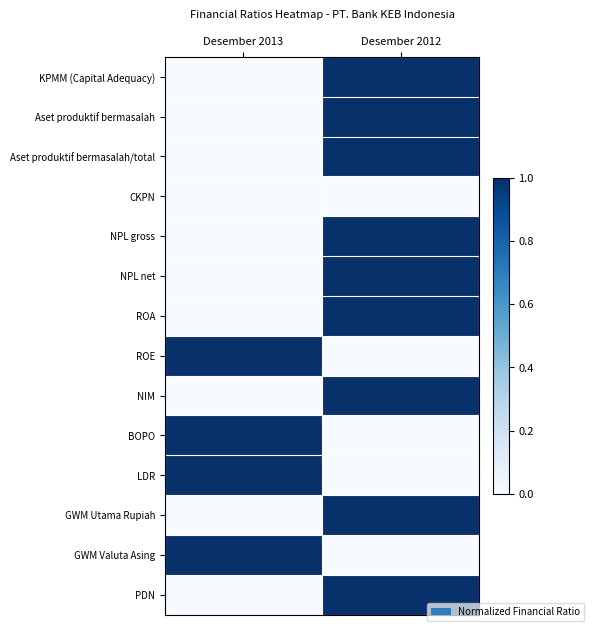

Reading right to left, list all the values displayed in this chart.

KPMM (Capital Adequacy): Desember 2012=1	Desember 2013=0
Aset produktif bermasalah: Desember 2012=1	Desember 2013=0
Aset produktif bermasalah/total: Desember 2012=1	Desember 2013=0
CKPN: Desember 2012=0	Desember 2013=0
NPL gross: Desember 2012=1	Desember 2013=0
NPL net: Desember 2012=1	Desember 2013=0
ROA: Desember 2012=1	Desember 2013=0
ROE: Desember 2012=0	Desember 2013=1
NIM: Desember 2012=1	Desember 2013=0
BOPO: Desember 2012=0	Desember 2013=1
LDR: Desember 2012=0	Desember 2013=1
GWM Utama Rupiah: Desember 2012=1	Desember 2013=0
GWM Valuta Asing: Desember 2012=0	Desember 2013=1
PDN: Desember 2012=1	Desember 2013=0